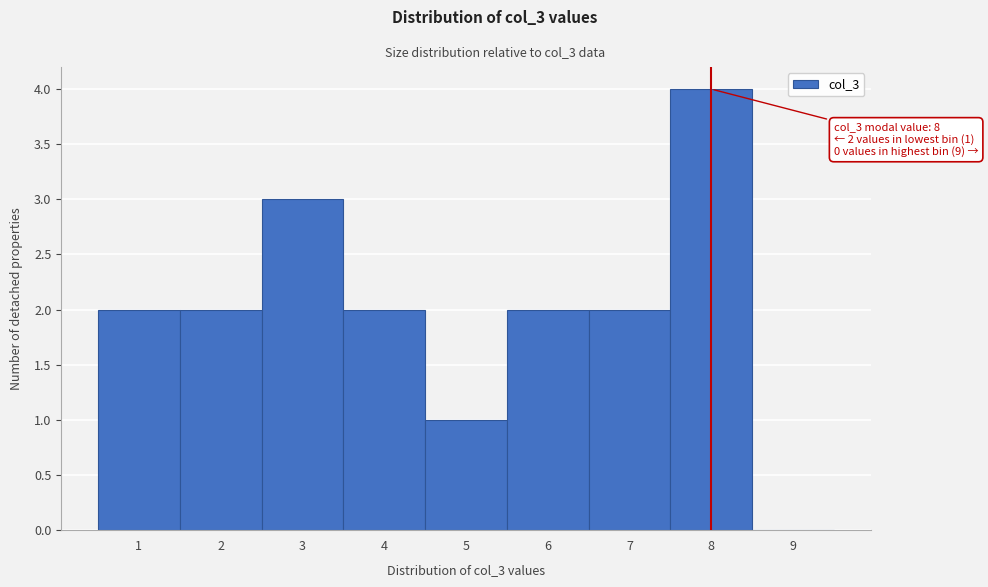

Over which range of the x-axis is the bar tallest?

7.5 to 8.5